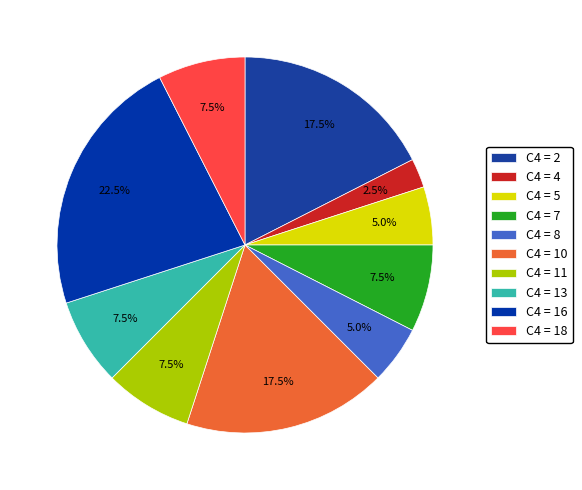

How many segments does this pie chart have?

10